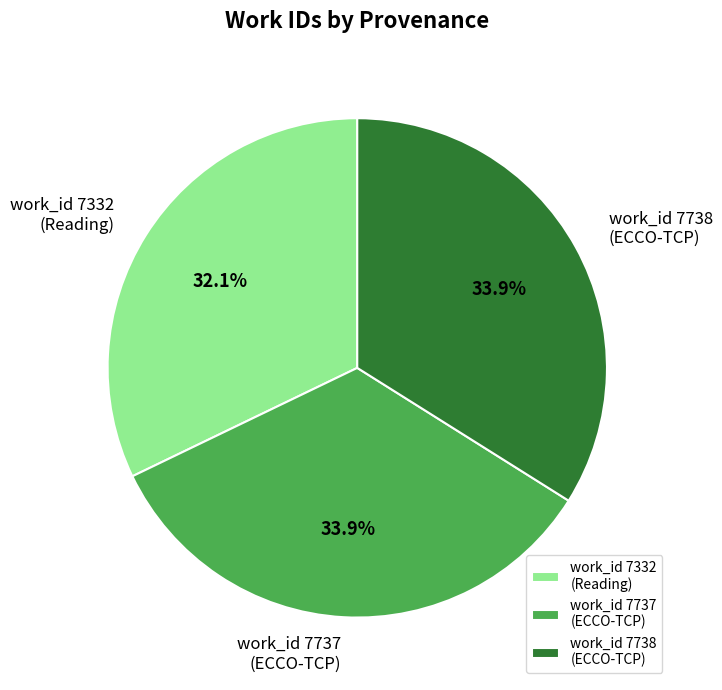

Is work_id 7738 (ECCO-TCP) the majority of the pie?

No